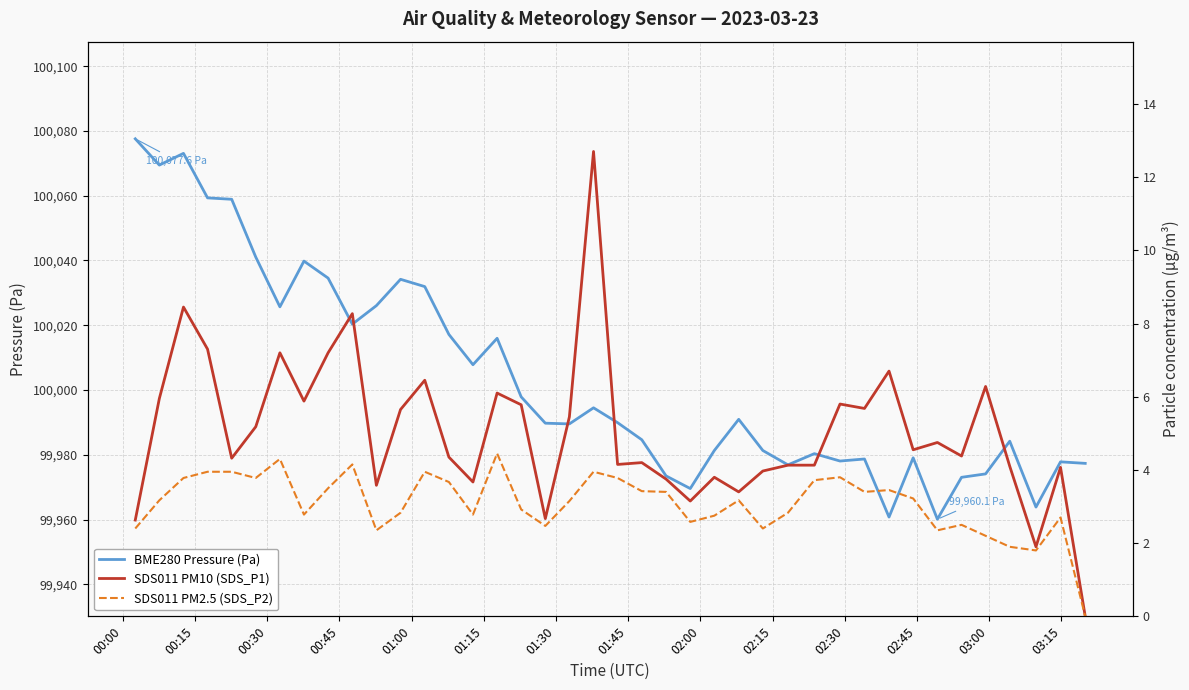

What is the minimum value for BME280 Pressure (Pa)?

99960.1